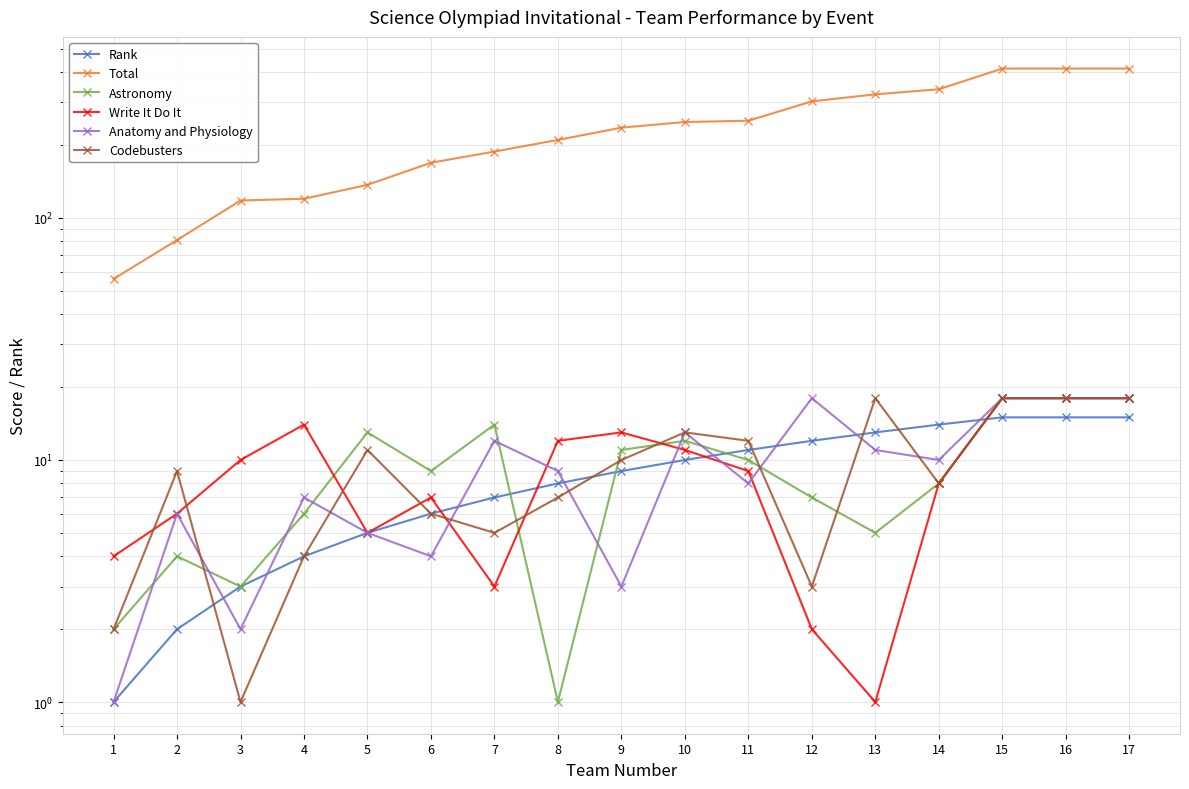

At 9, list the series in order from largest to smallest.

Total, Write It Do It, Astronomy, Codebusters, Rank, Anatomy and Physiology